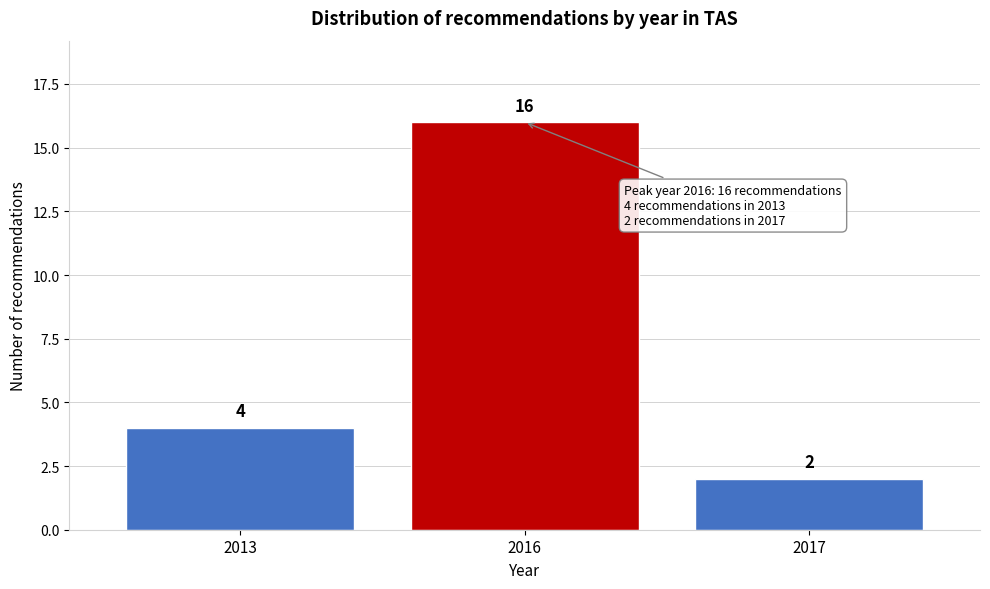

Reading left to right, extract all data points from this chart.

2013=4	2016=16	2017=2